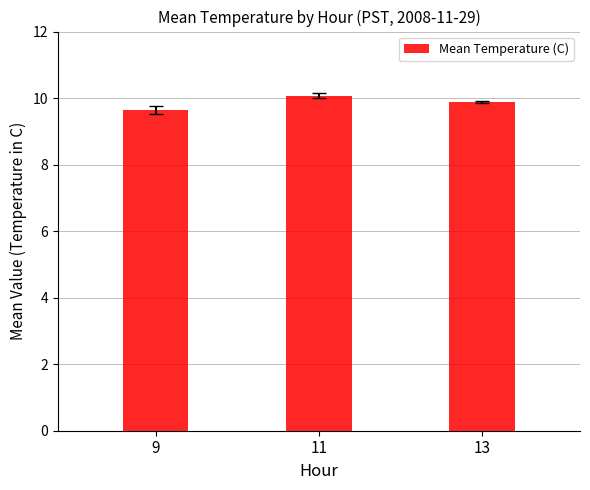

Approximately how many times larger is the value at 13 compared to 9?

1.0